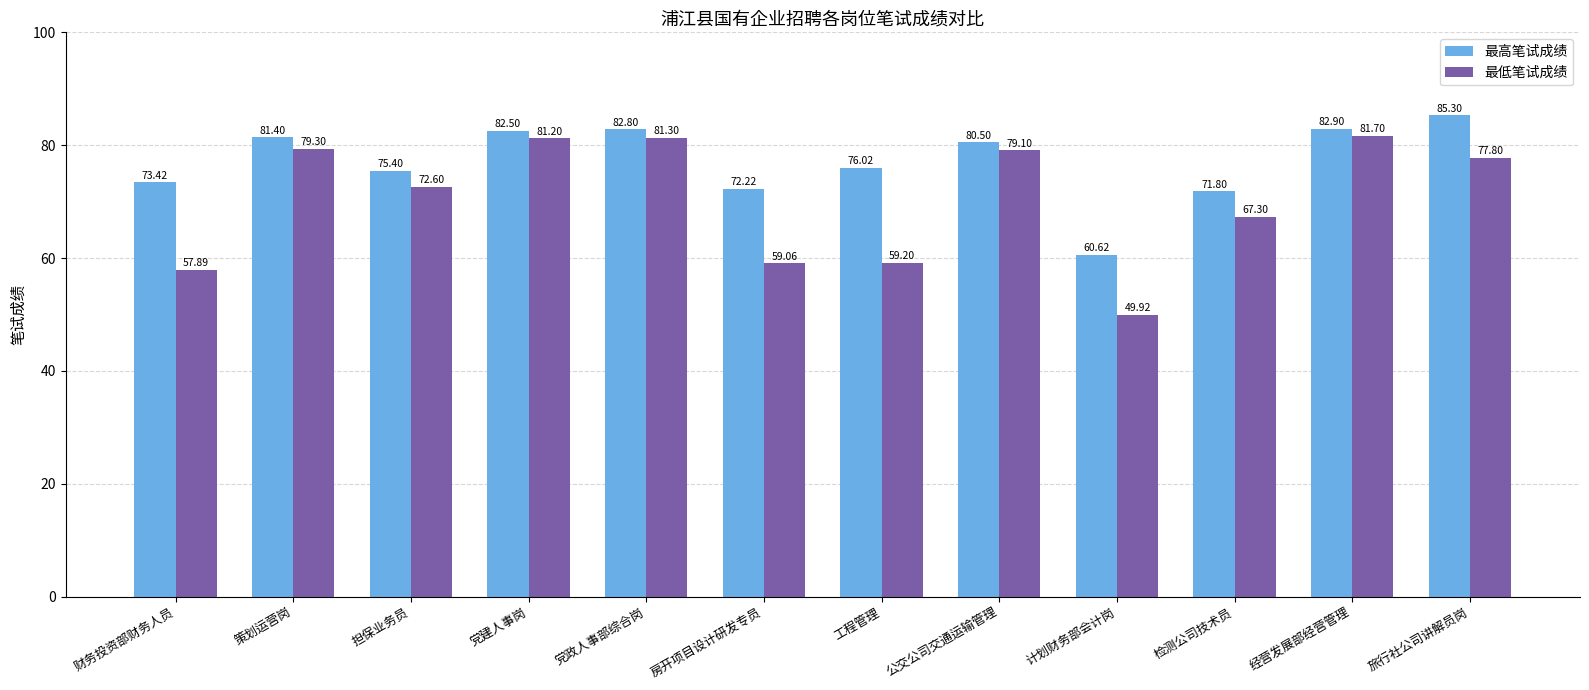

How many values in the 最低笔试成绩 series are below 77?

6